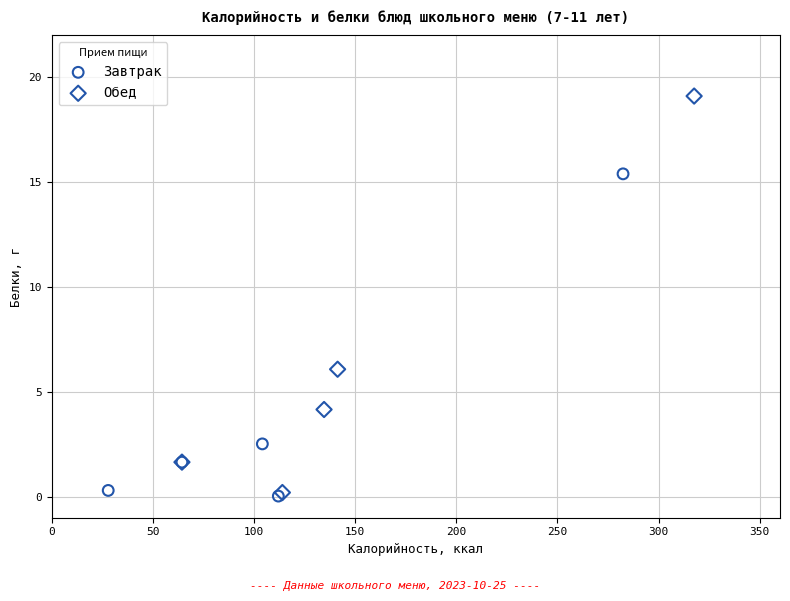

Which series has the largest Y range (max minus min)?

Обед